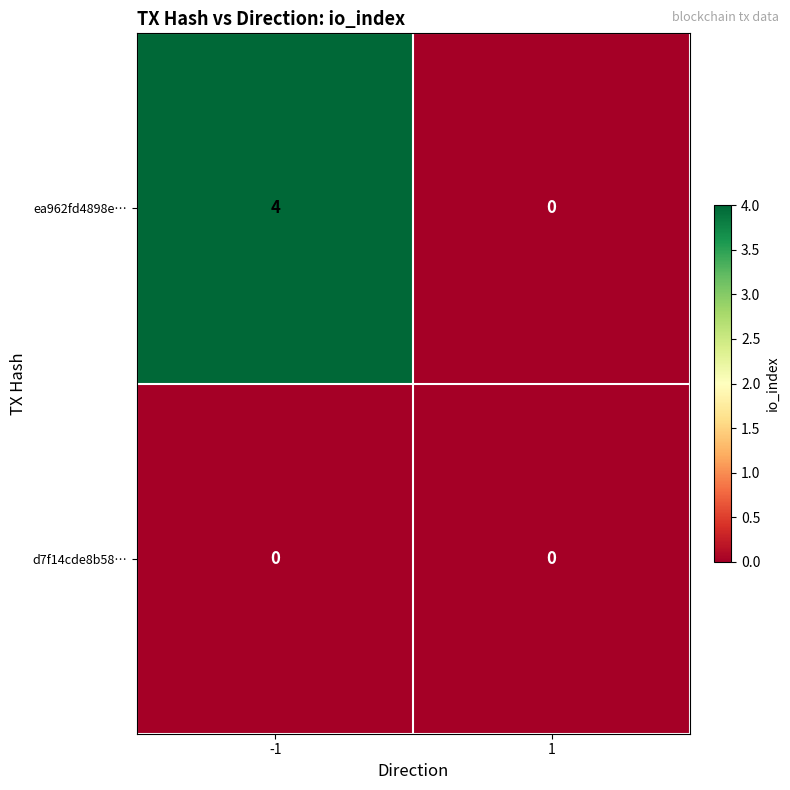

Which series has the largest range (max minus min)?

ea962fd4898e…